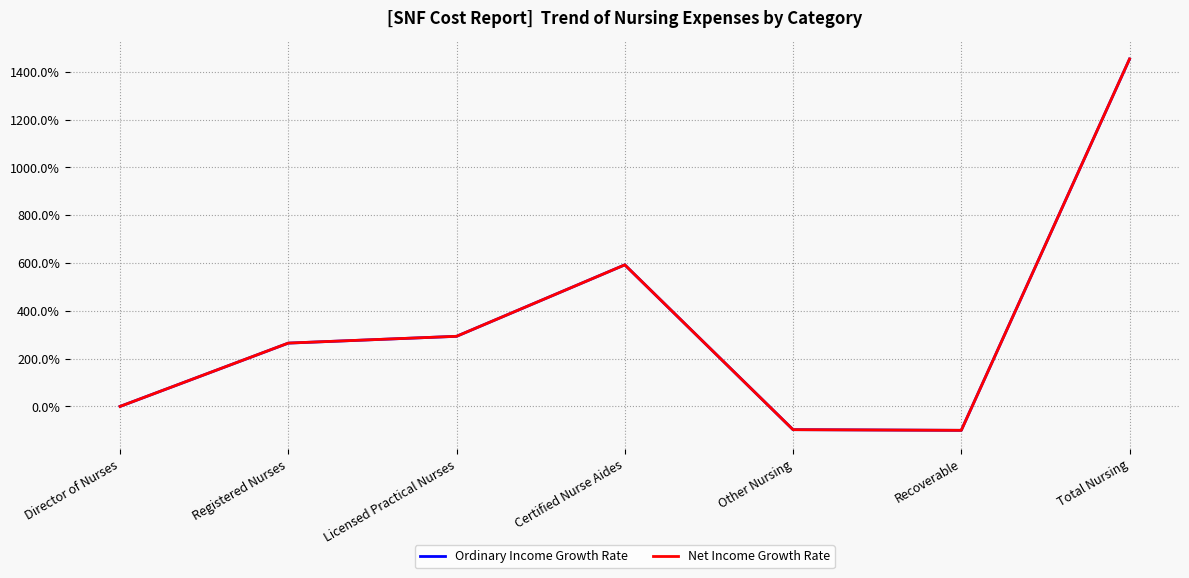

Which series changed the most between Certified Nurse Aides and Total Nursing?

Net Income Growth Rate